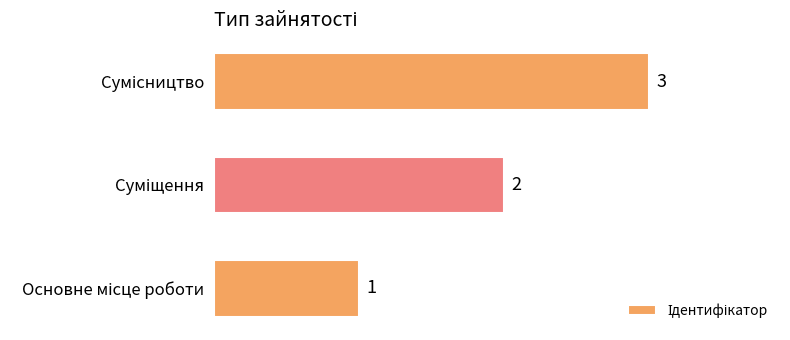

What is the sum of all values?

6